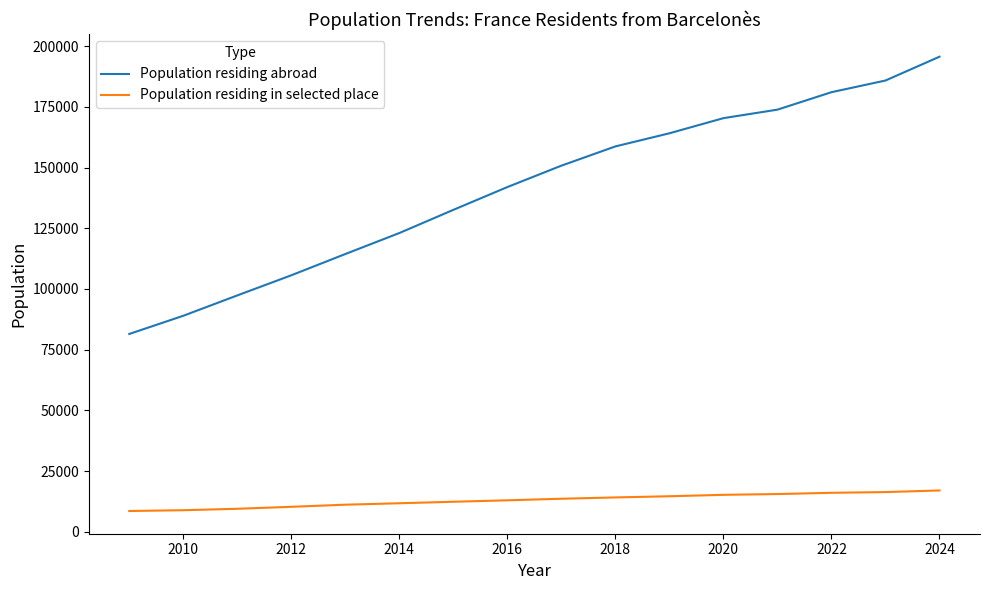

Rank the series by their maximum value, from lowest to highest.

Population residing in selected place, Population residing abroad